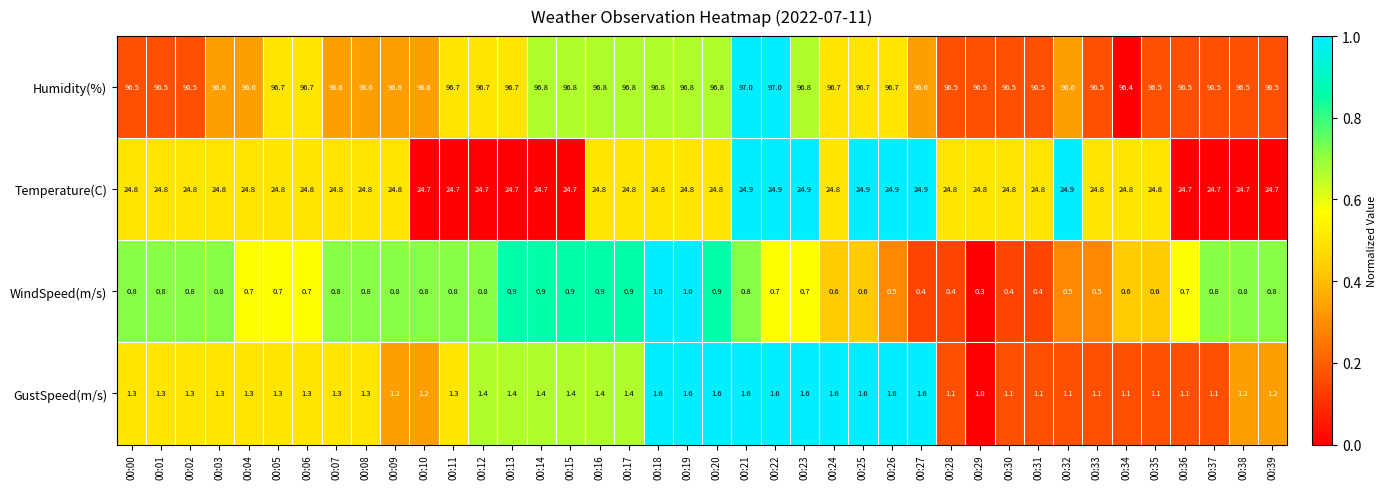

How many distinct data groups are displayed?

4